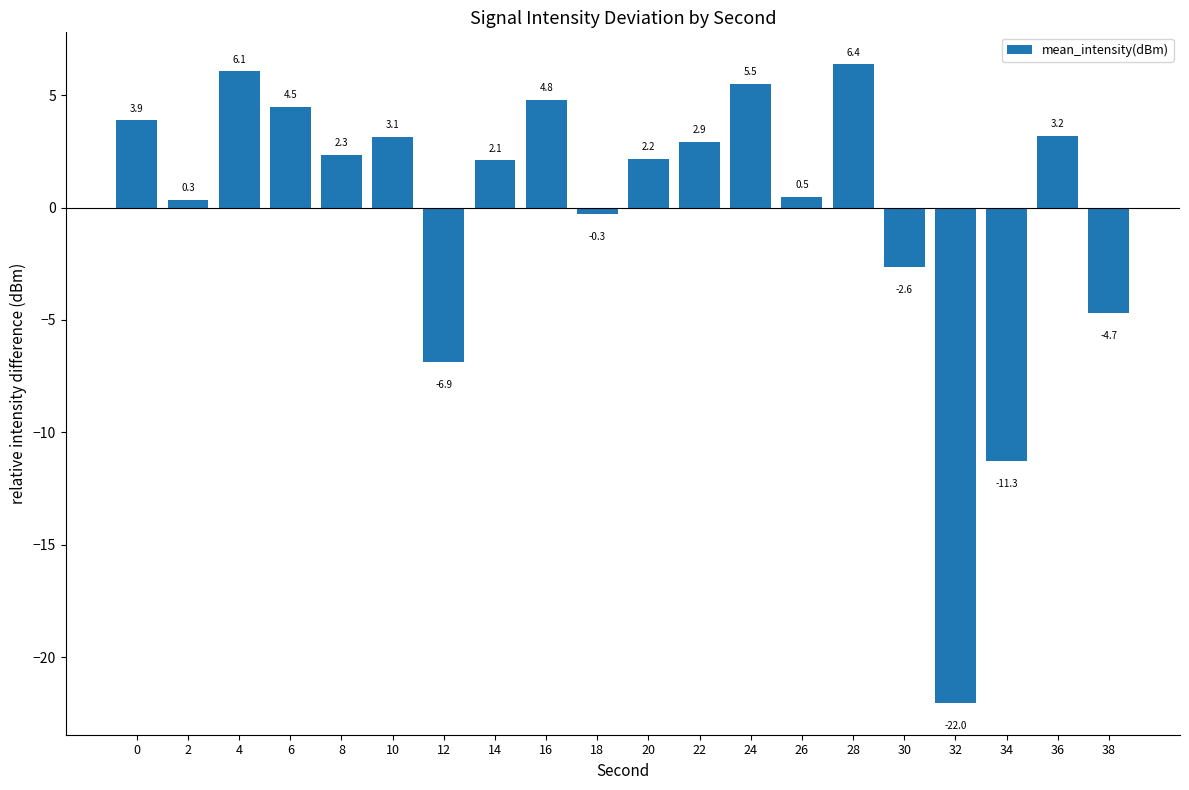

Which has a higher value, 38 or 30?

30